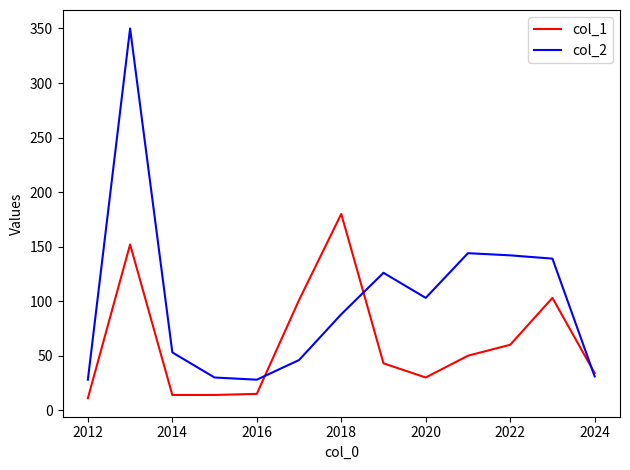

What is the difference between the second highest and second lowest values in the col_1 series?

138